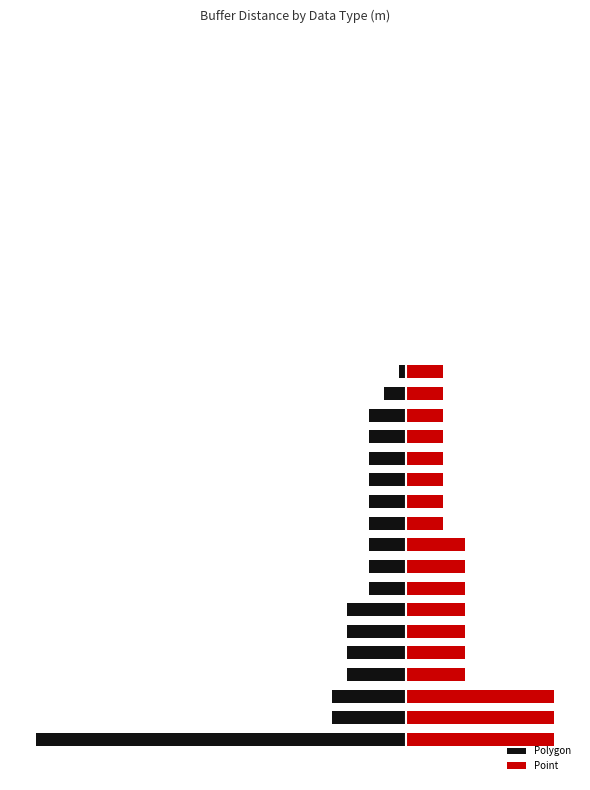

What is the minimum value shown in the chart?

-5000